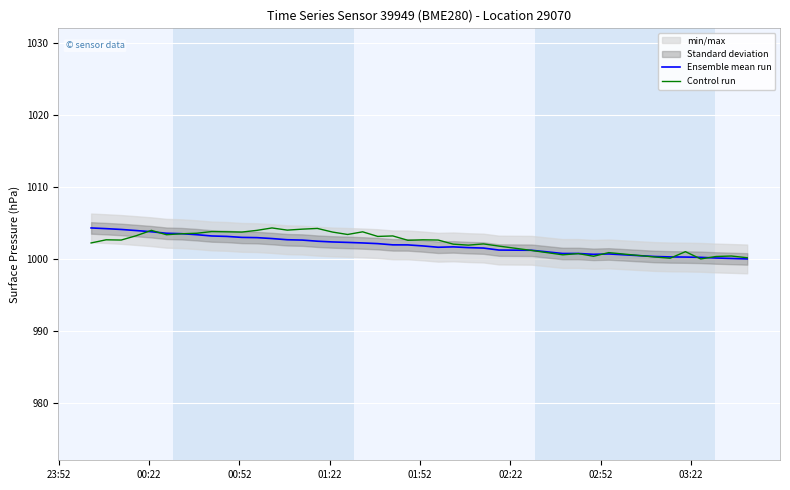

After their last crossing, which series has the higher values: Ensemble mean run or Control run?

Control run